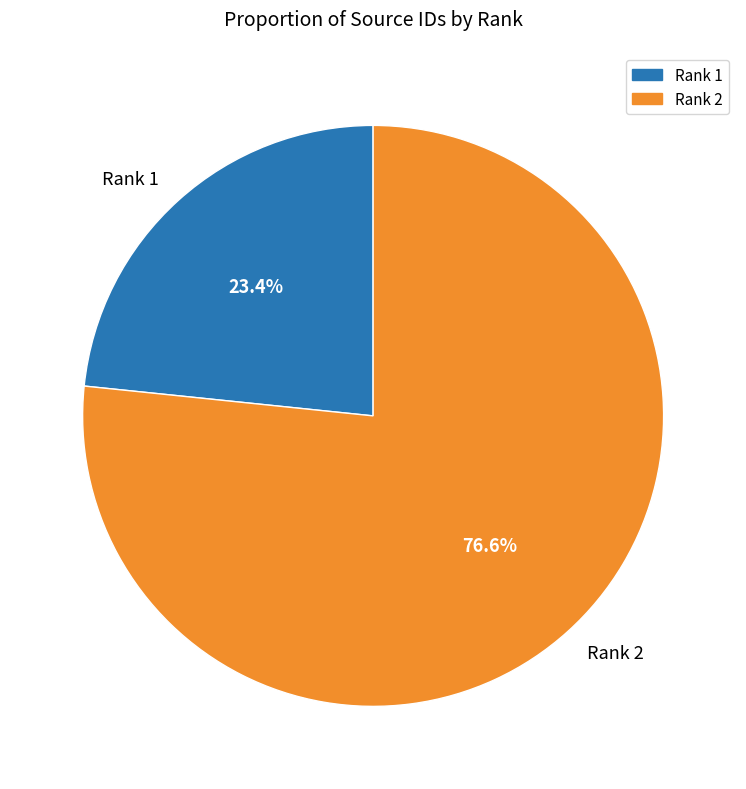

What percentage is the Rank 2 slice, to the nearest percent?

77%